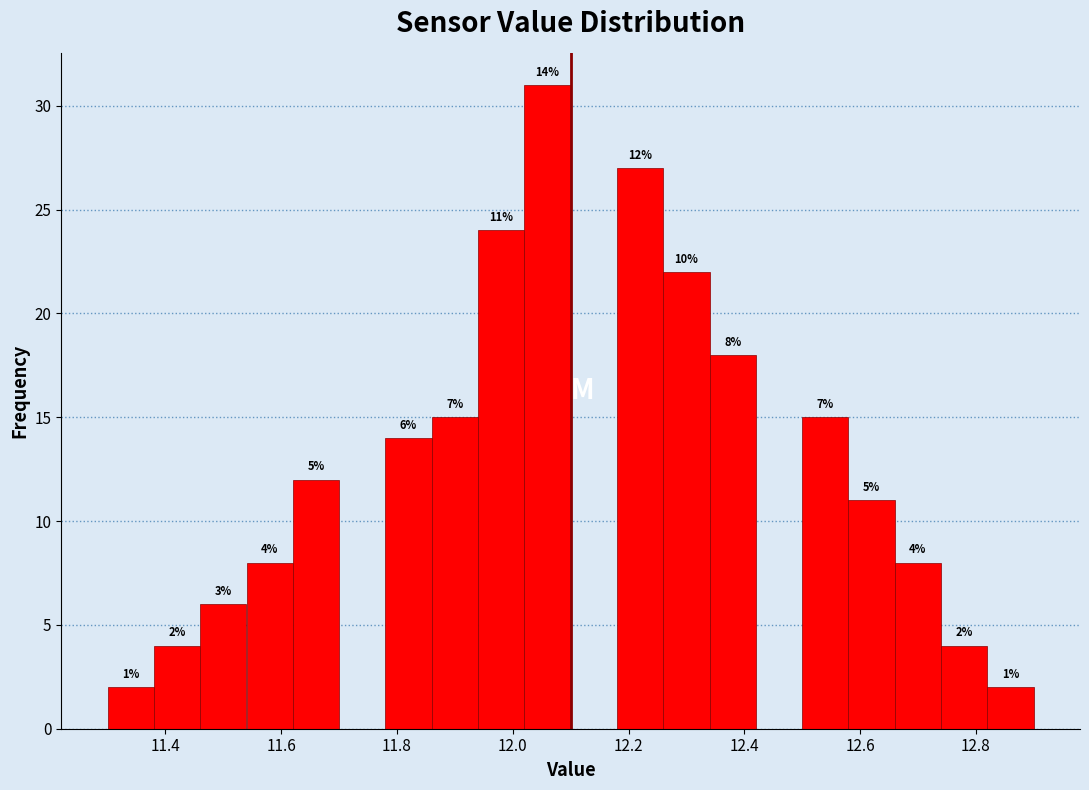

Which range on the x-axis has the tallest bar?

12.02 to 12.10